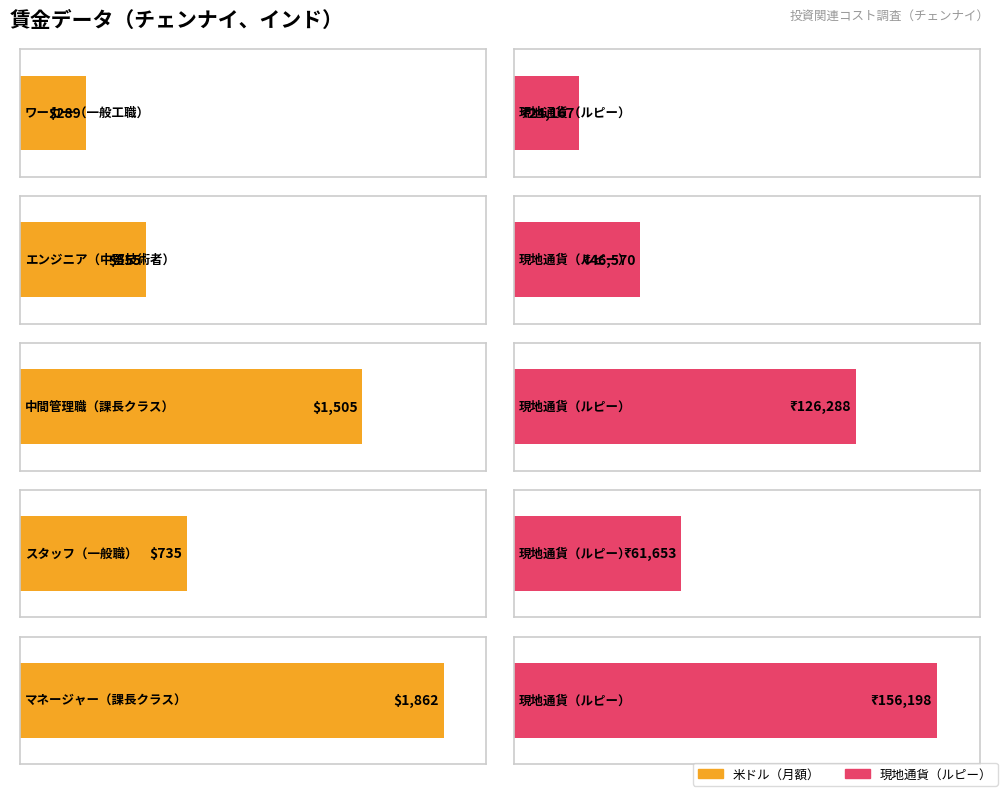

Count the Maximum utilization values in the range 46570 to 126288.

3